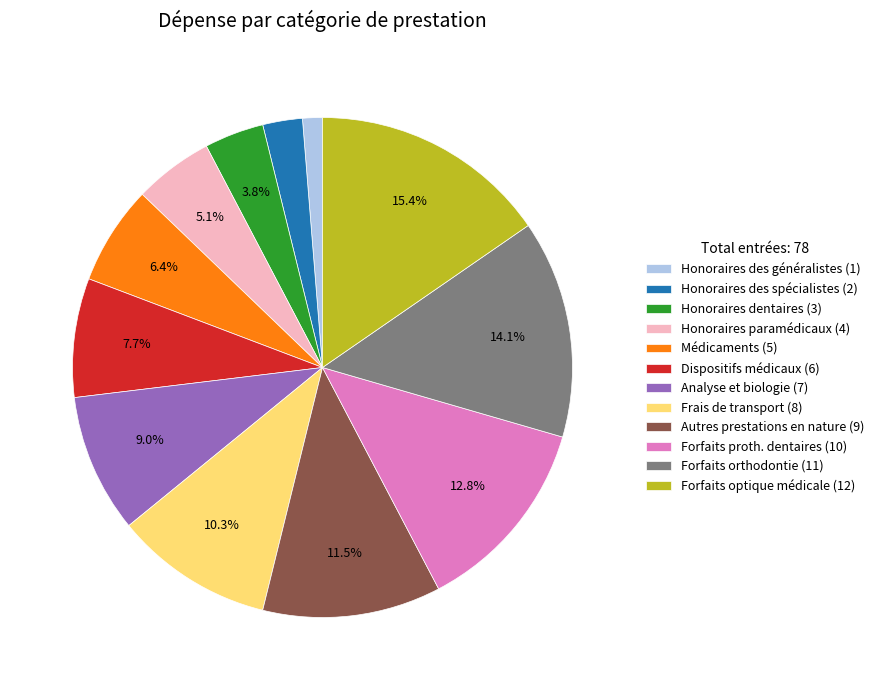

What is the ratio of the value at Honoraires des spécialistes (2) to the value at Analyse et biologie (7)?

0.3